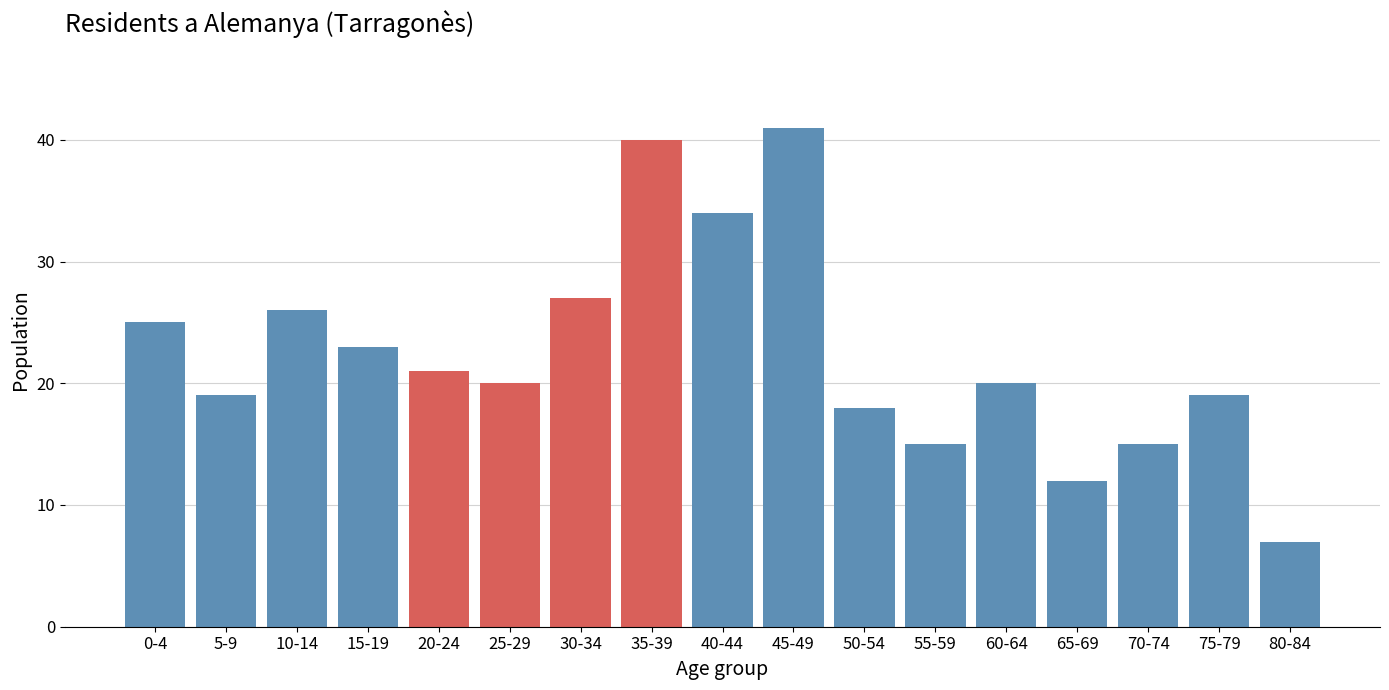

Reading left to right, extract all data points from this chart.

0-4=25	5-9=19	10-14=26	15-19=23	20-24=21	25-29=20	30-34=27	35-39=40	40-44=34	45-49=41	50-54=18	55-59=15	60-64=20	65-69=12	70-74=15	75-79=19	80-84=7